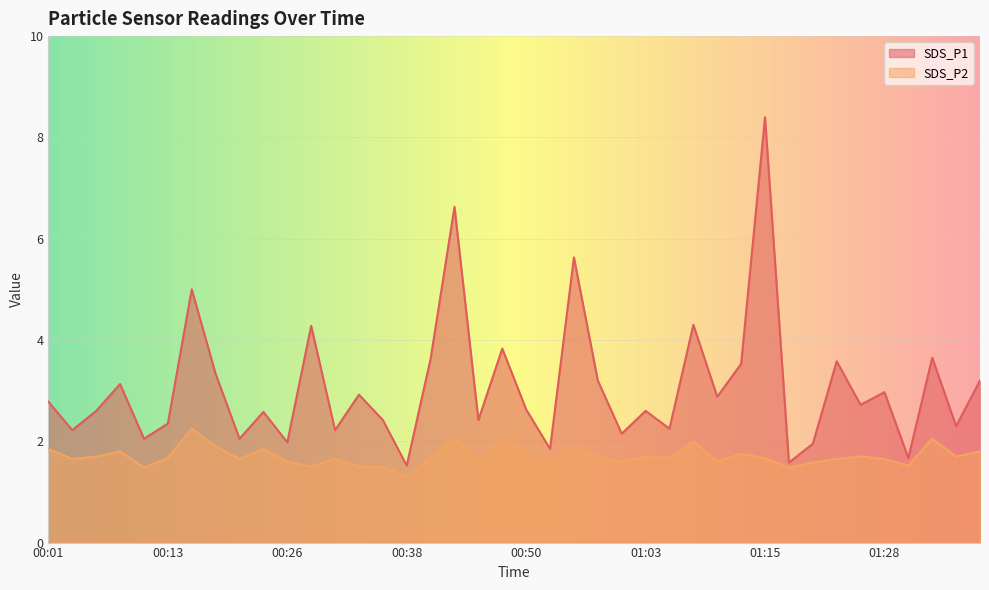

How many series are shown in this chart?

2